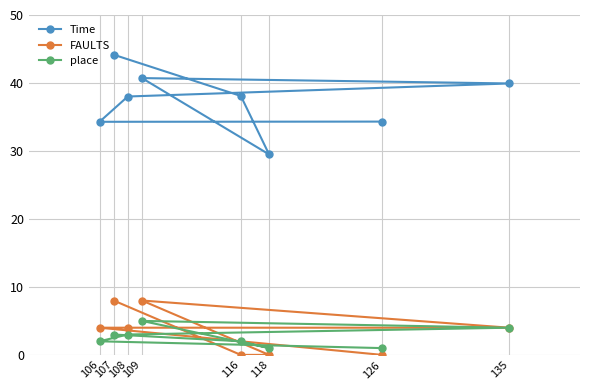

True or false: FAULTS and Time intersect in this chart.

False